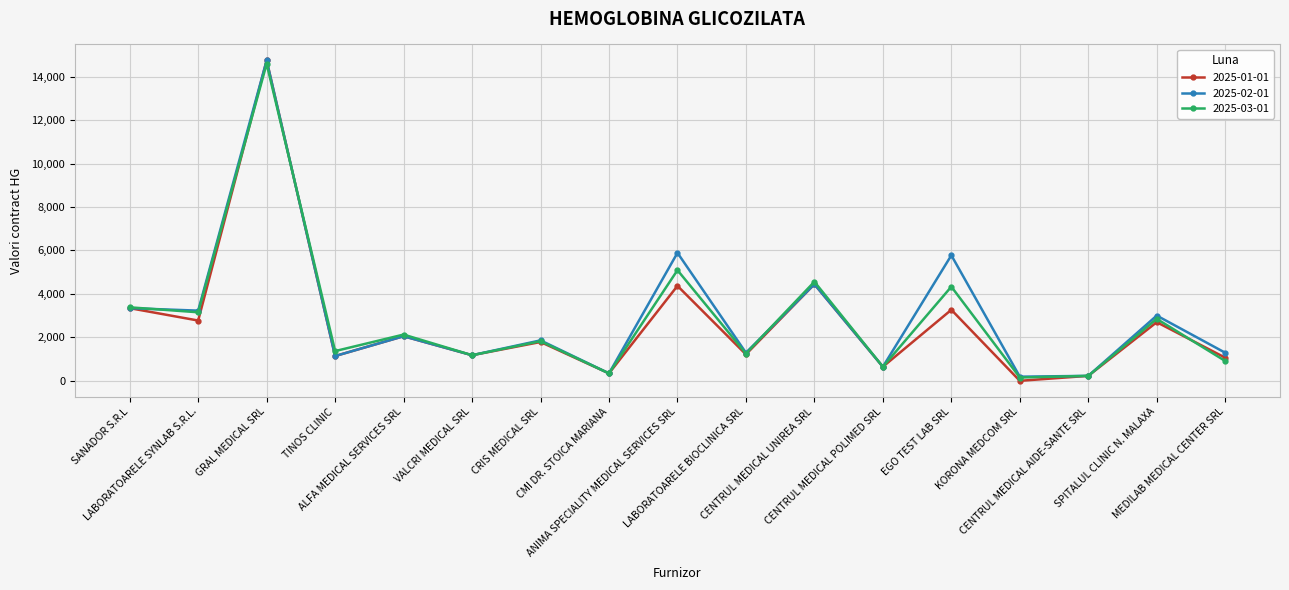

How many data points in 2025-03-01 are less than 1824?

8